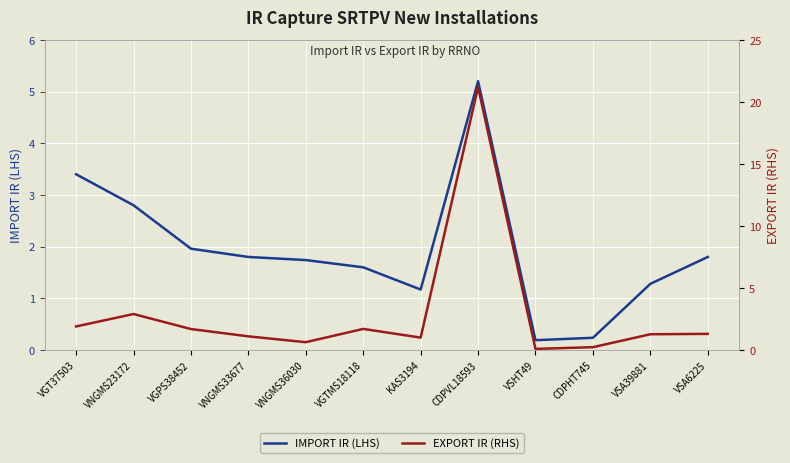

List the series in order of their peak value, lowest first.

IMPORT IR (LHS), EXPORT IR (RHS)